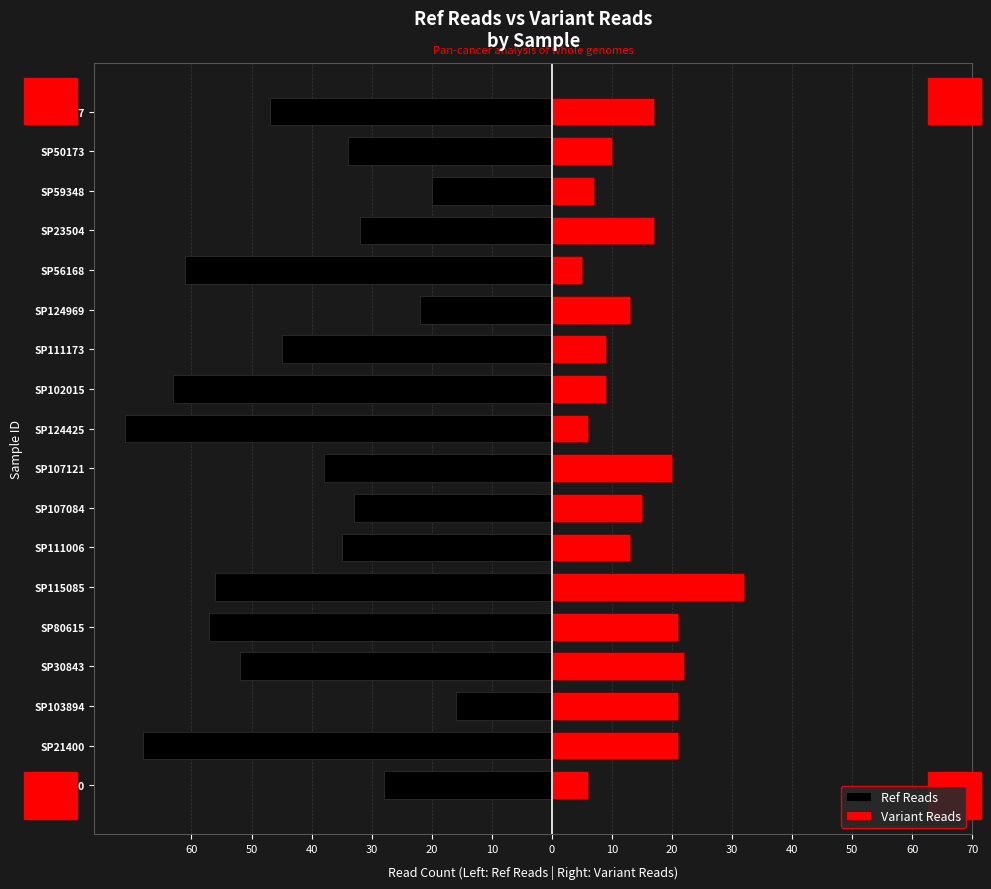

Rank the series at SP30843 from highest to lowest value.

Variant Reads, Ref Reads